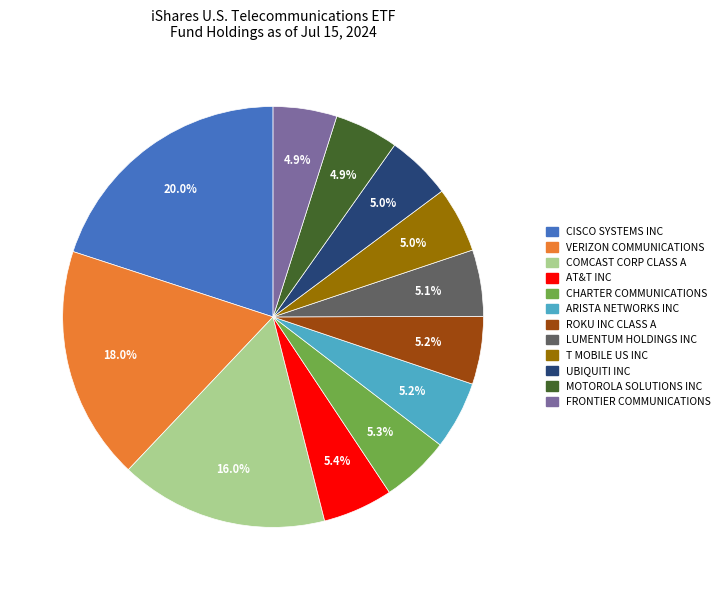

What is the largest slice in the pie chart?

CISCO SYSTEMS INC